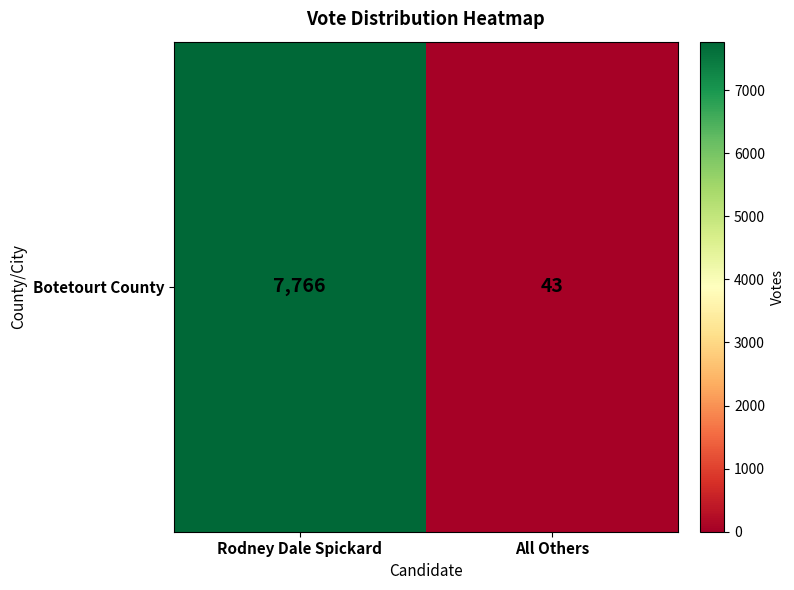

How many categories are shown in the chart?

2